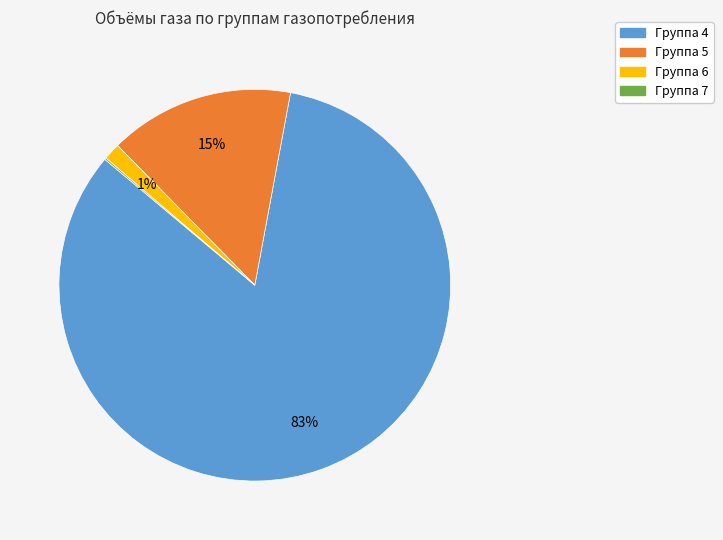

To the nearest percent, what is the average slice percentage?

25%